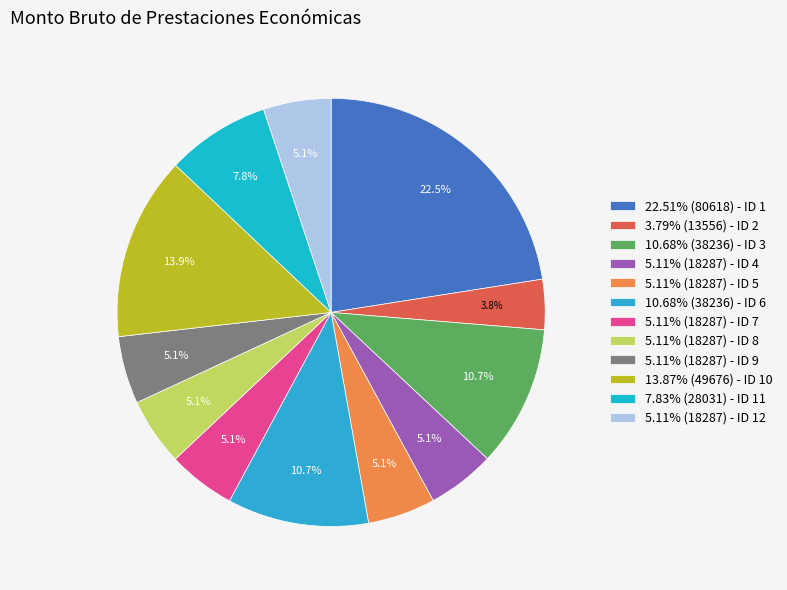

How many slices are in this pie chart?

12